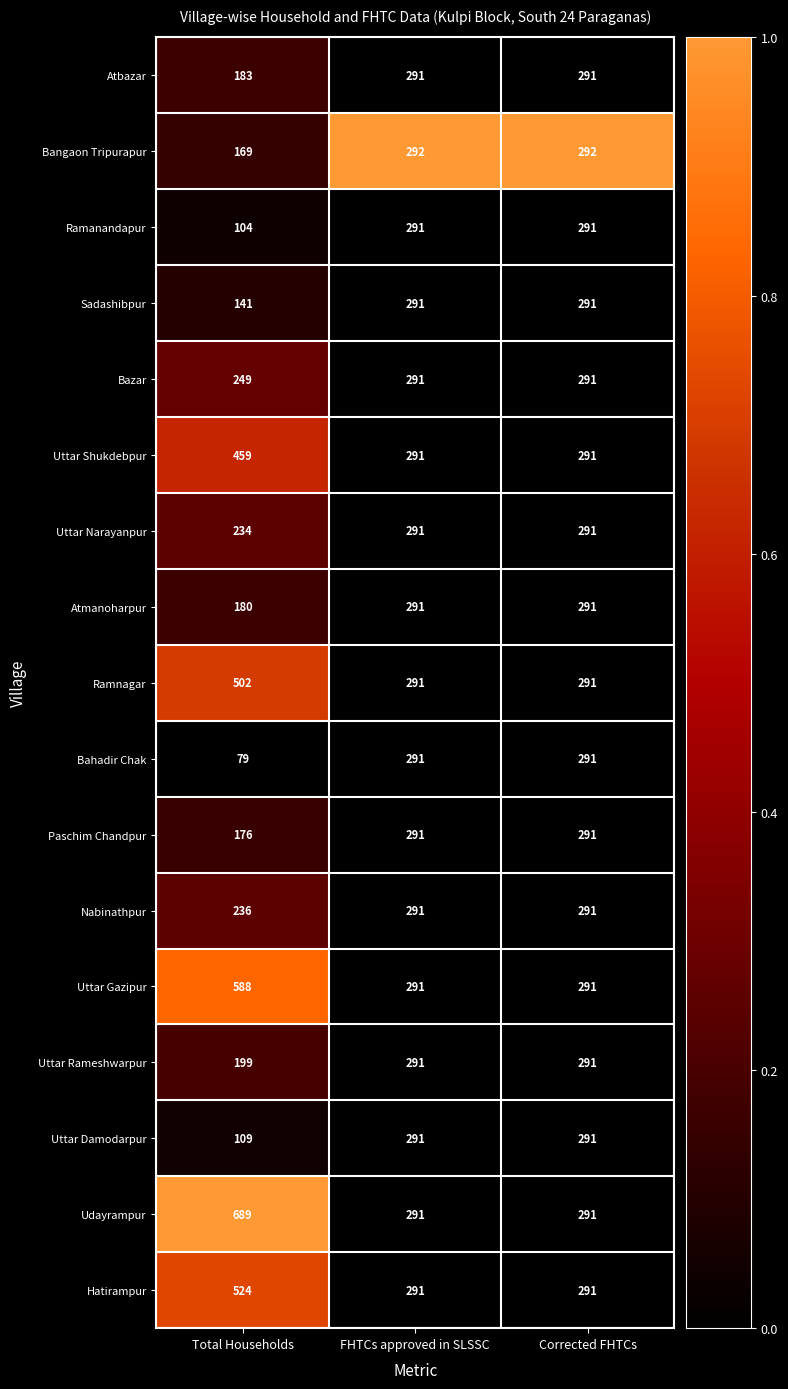

Which series has the largest range (max minus min)?

Udayrampur